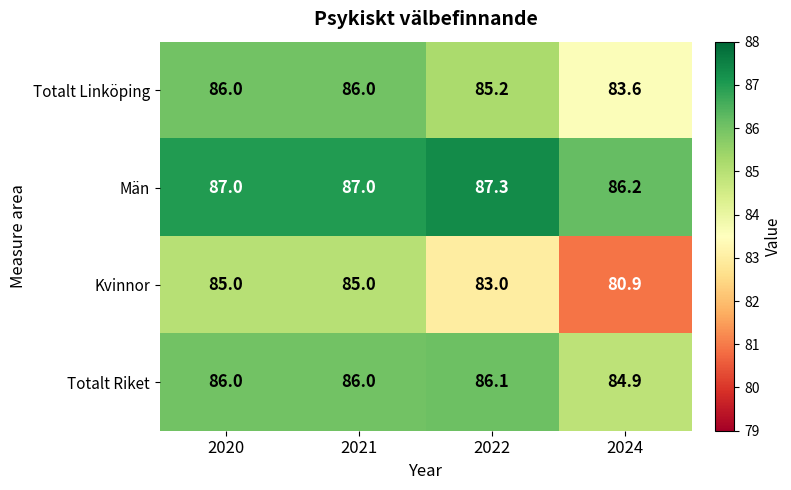

Which series has the largest total across all categories?

Män